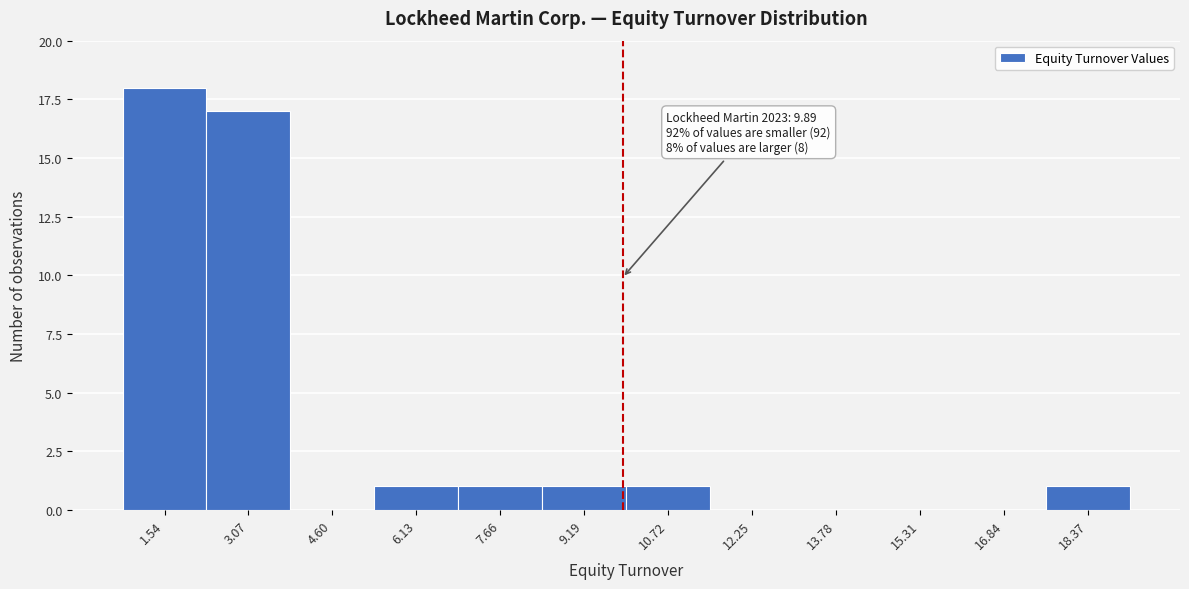

Which range on the x-axis has the tallest bar?

0.8 to 2.4